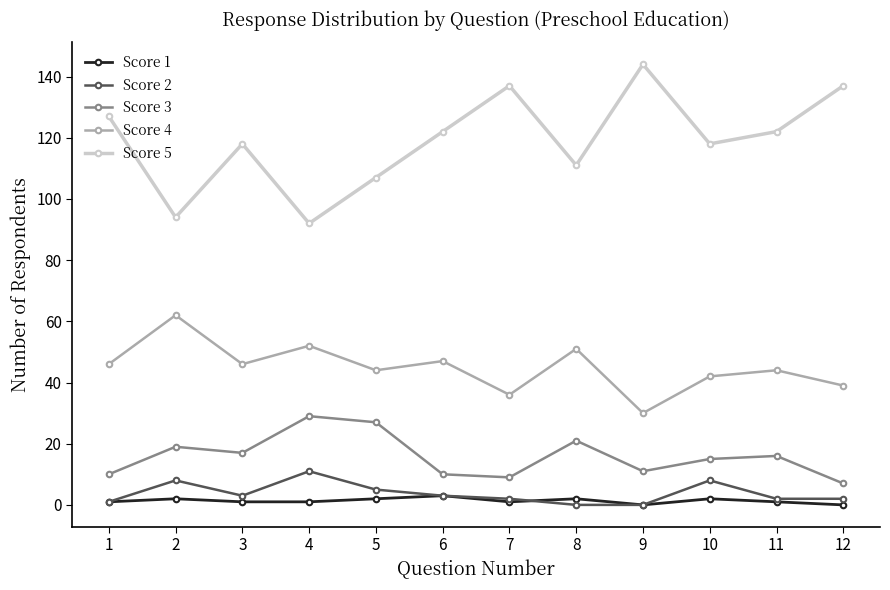

True or false: Score 1 and Score 5 intersect in this chart.

False